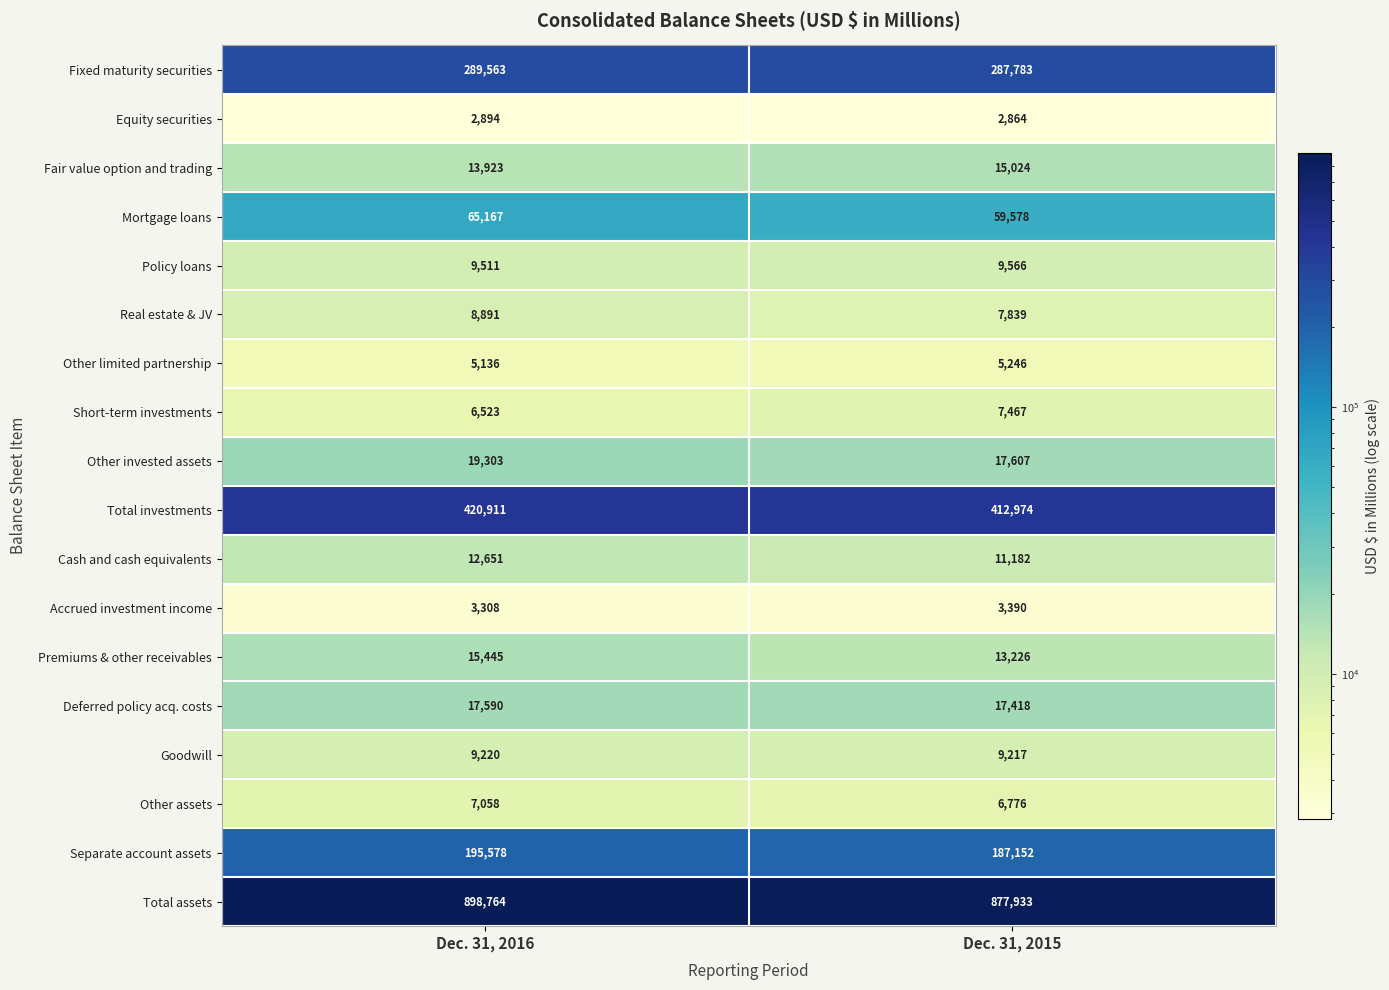

What is the average value of the Separate account assets series?

191365